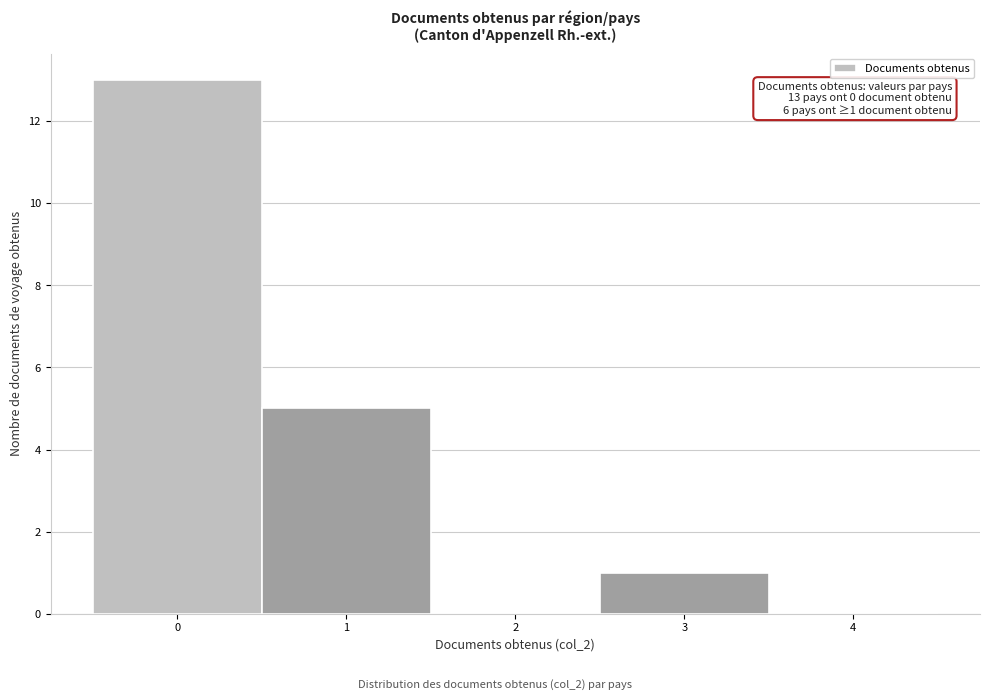

Which range on the x-axis has the tallest bar?

-0.5 to 0.5